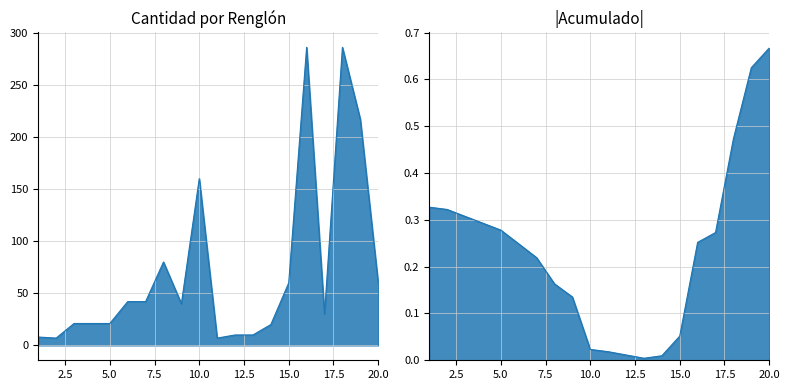

Rank the categories by value from lowest to highest.

2, 11, 1, 12, 13, 14, 3, 4, 5, 17, 9, 6, 7, 15, 20, 8, 10, 19, 16, 18